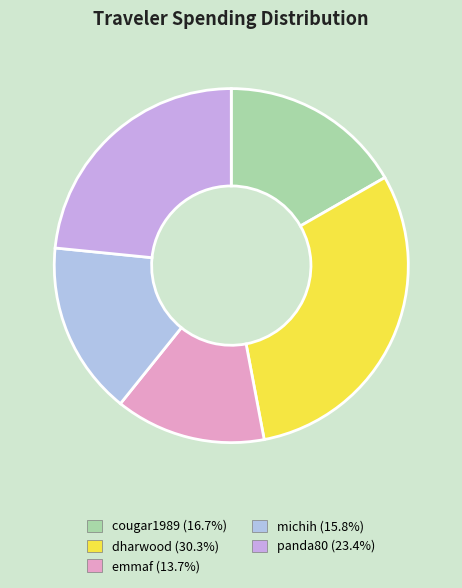

To the nearest percent, what is the combined percentage of dharwood and emmaf?

44%